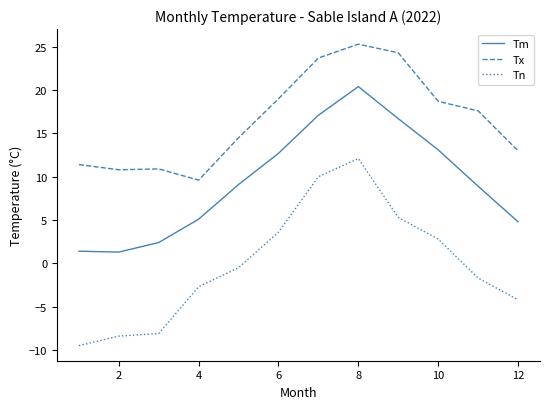

List the series in order of their peak value, highest first.

Tx, Tm, Tn